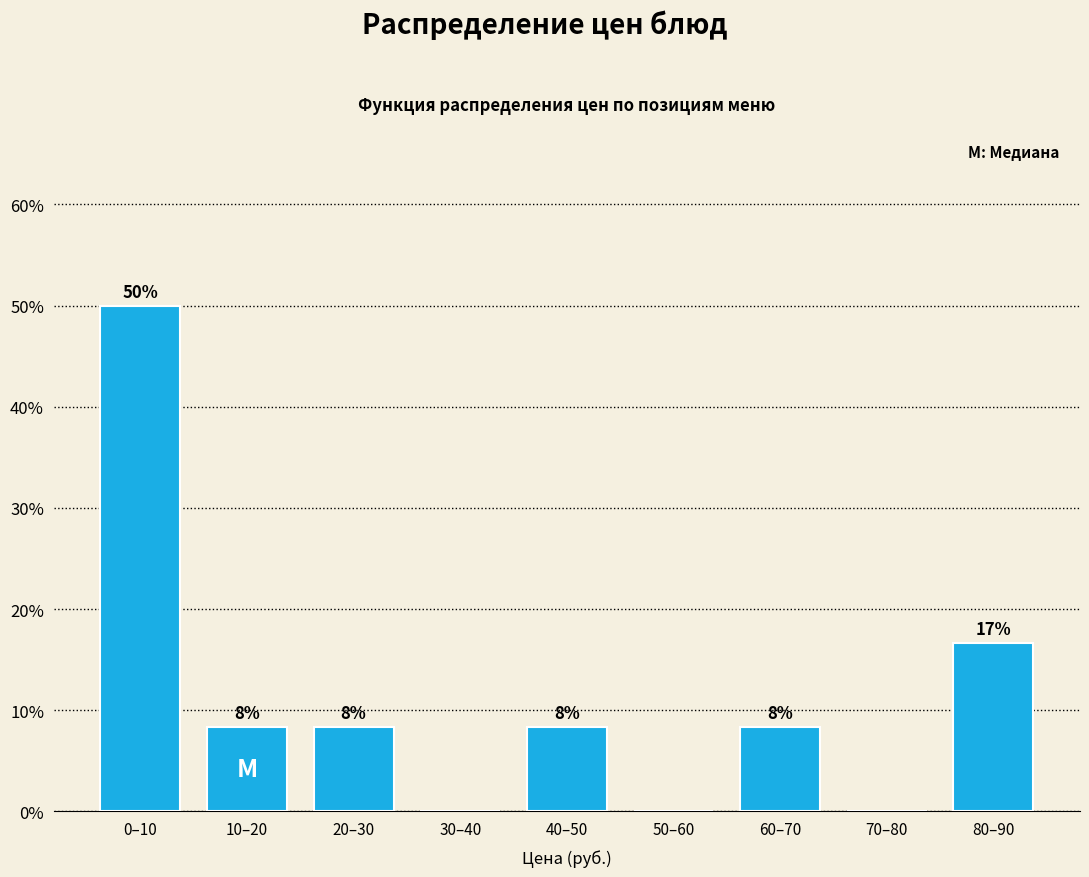

Are the bars horizontal?

No